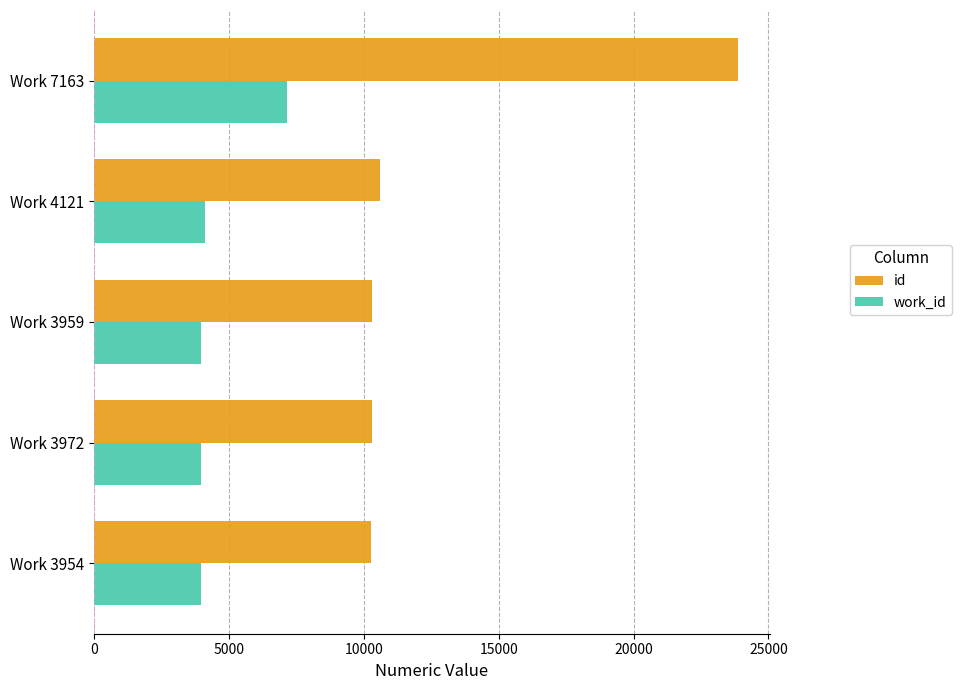

Is it true that id equals 7332 at Work 4121?

False